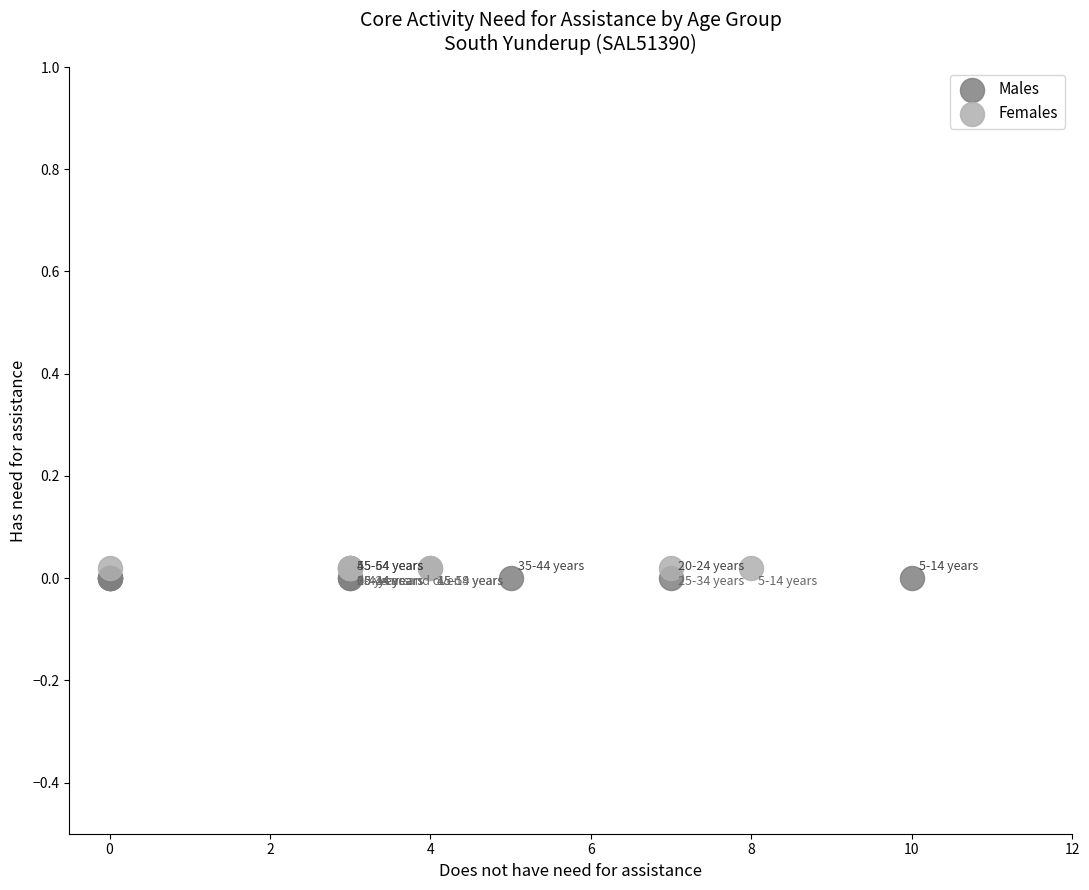

Which series reaches the maximum Y coordinate?

Females